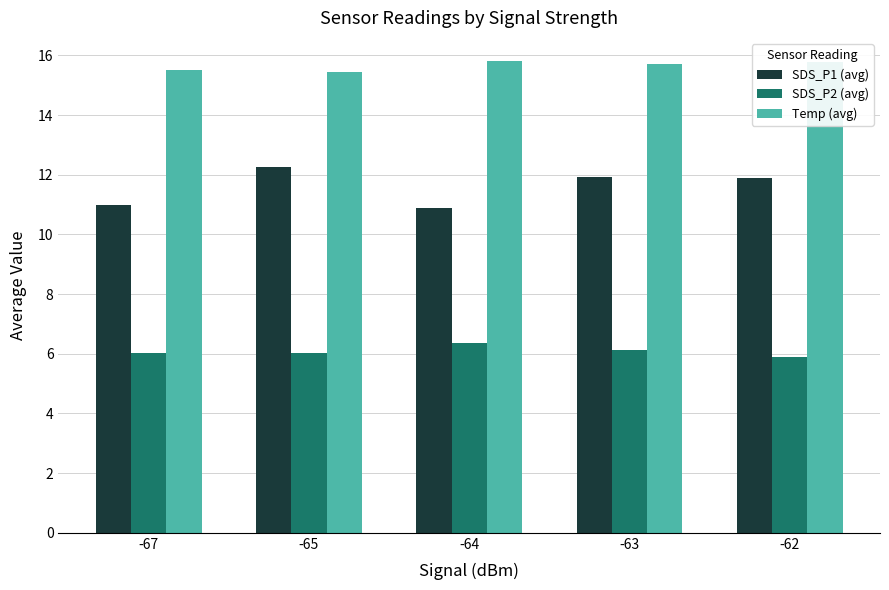

List the series in order of their peak value, highest first.

Temp (avg), SDS_P1 (avg), SDS_P2 (avg)